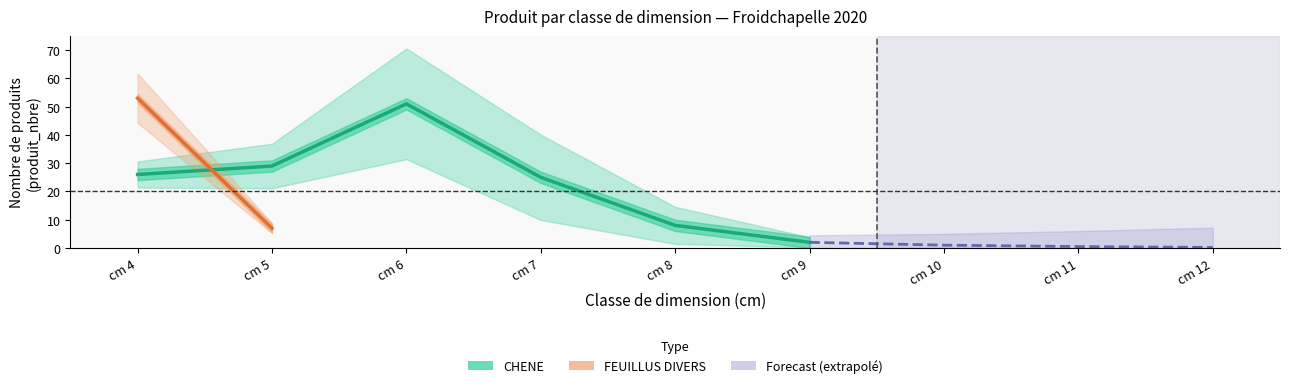

At how many categories does at least one series exceed 46?

2